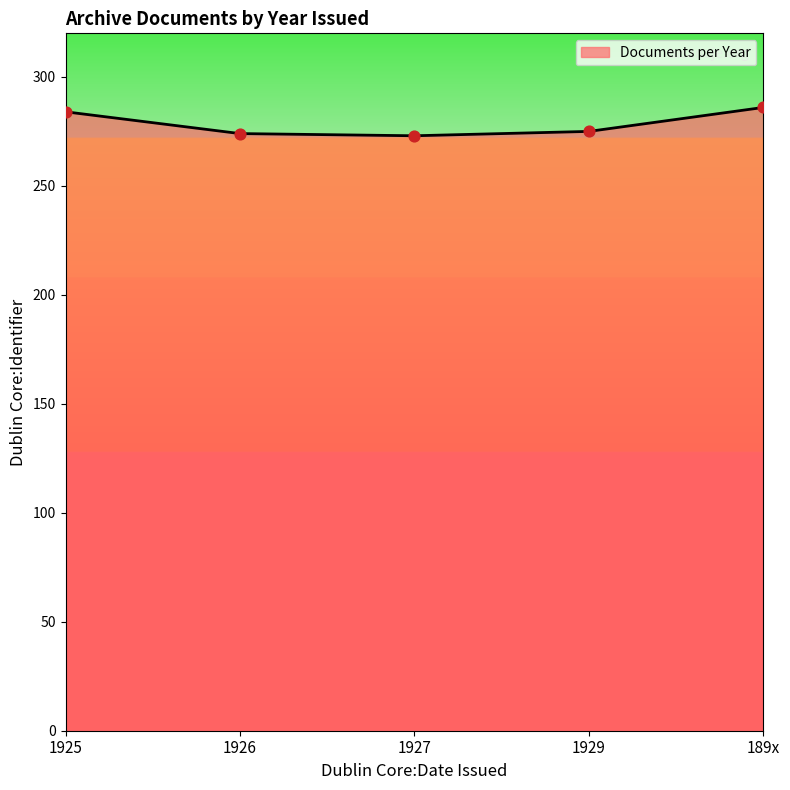

What is the change in value from 1927 to 189x?

+13